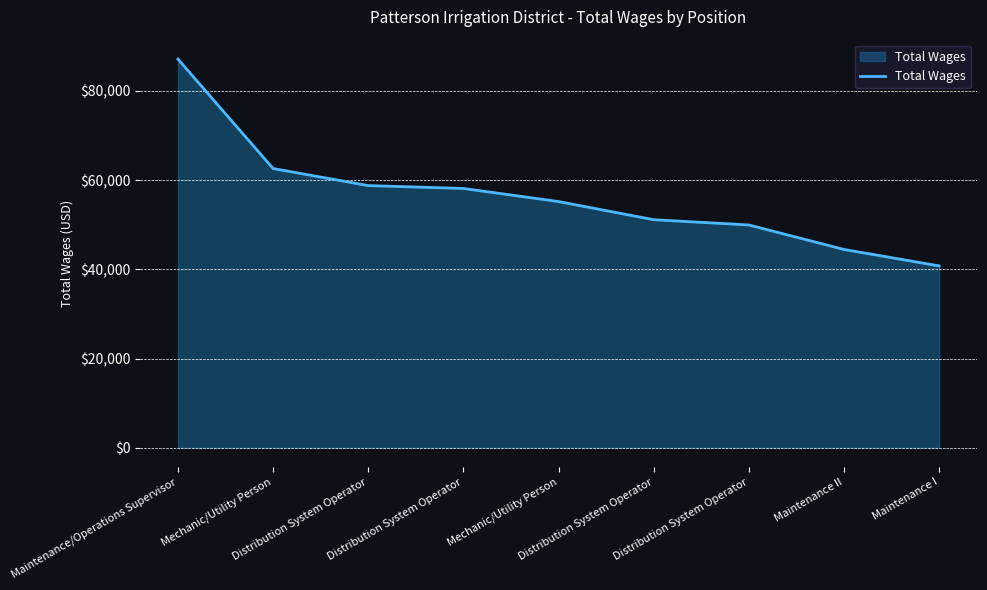

Does the chart have visible grid lines?

Yes